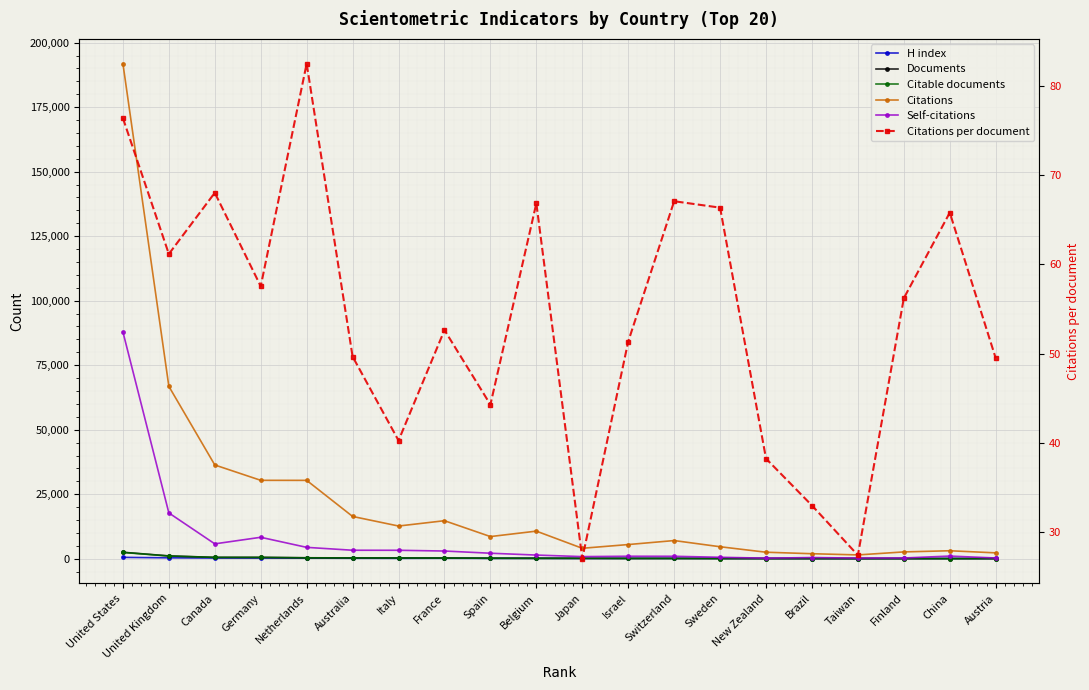

At which category is the sum across all series the highest?

United States